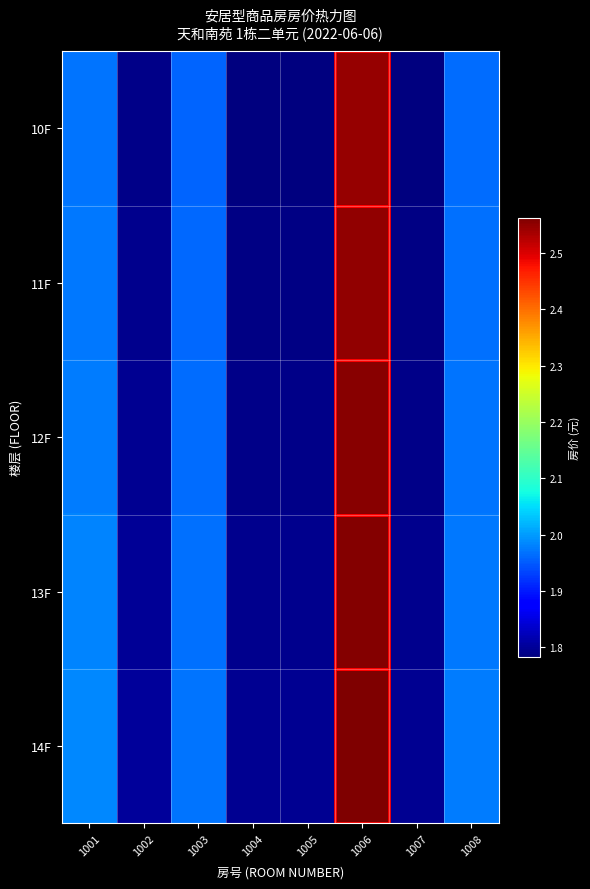

Which series has the largest total across all categories?

14F